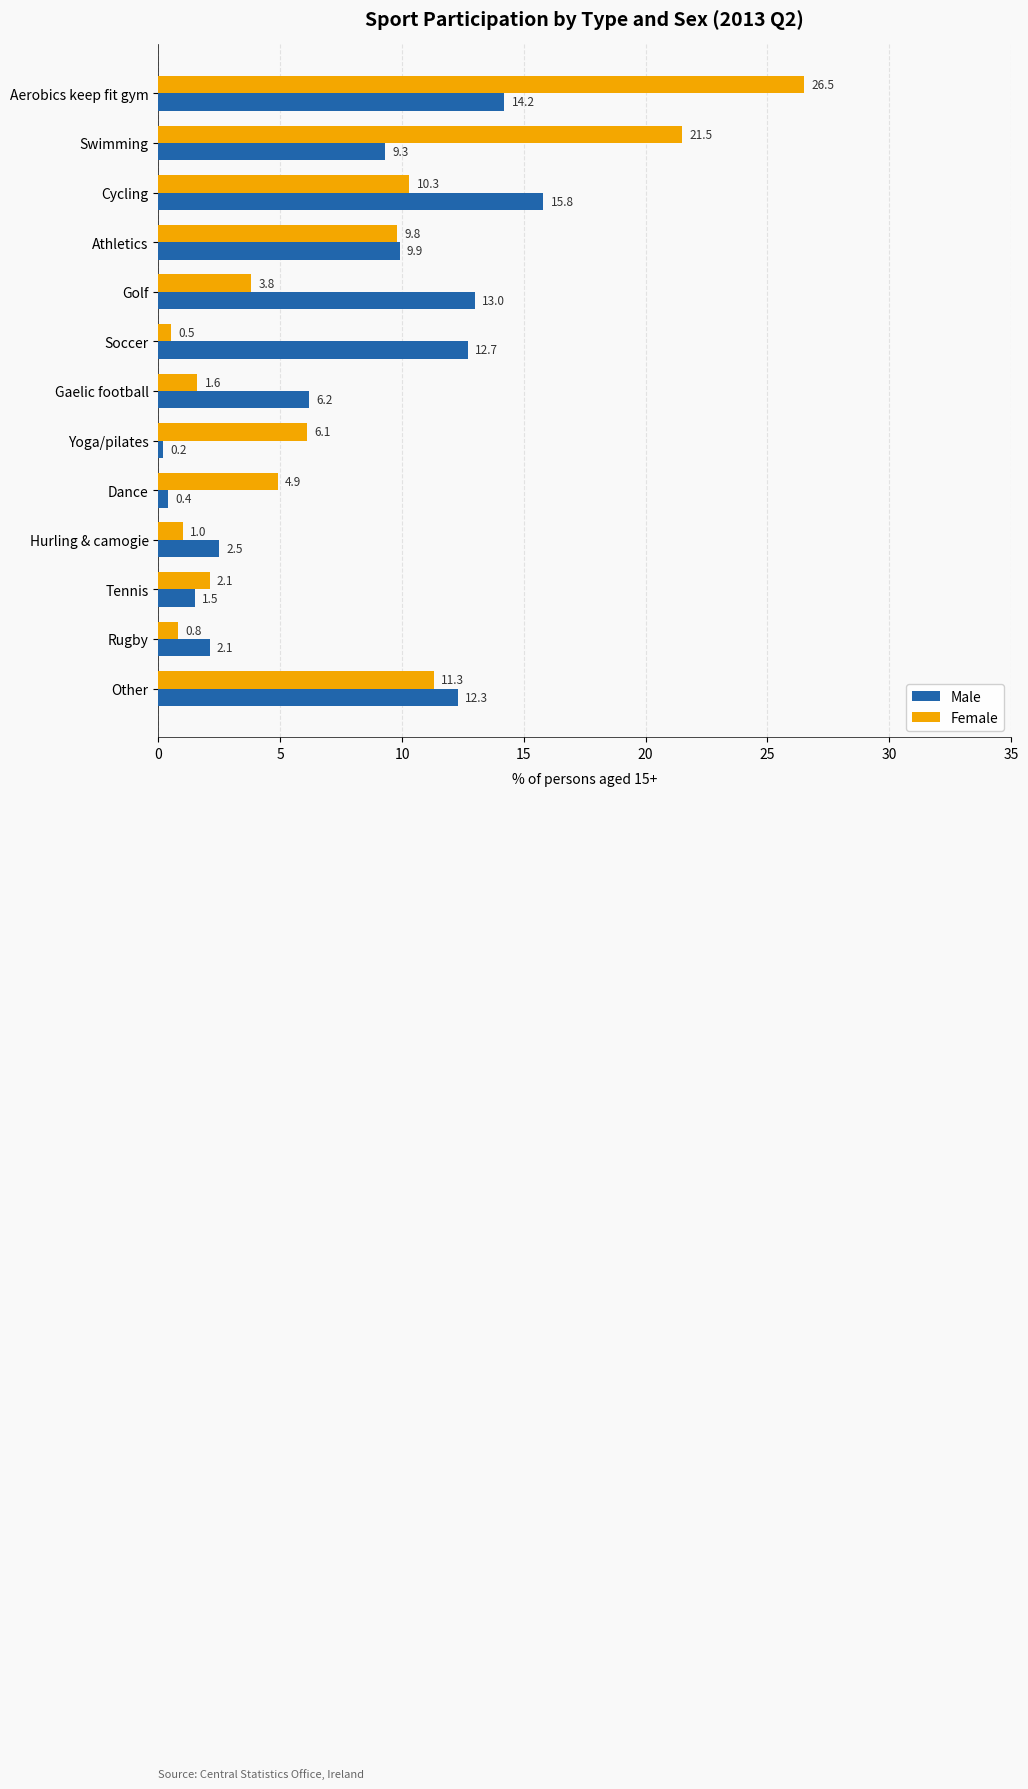

Is it true that Female equals 15.4 at Other?

False